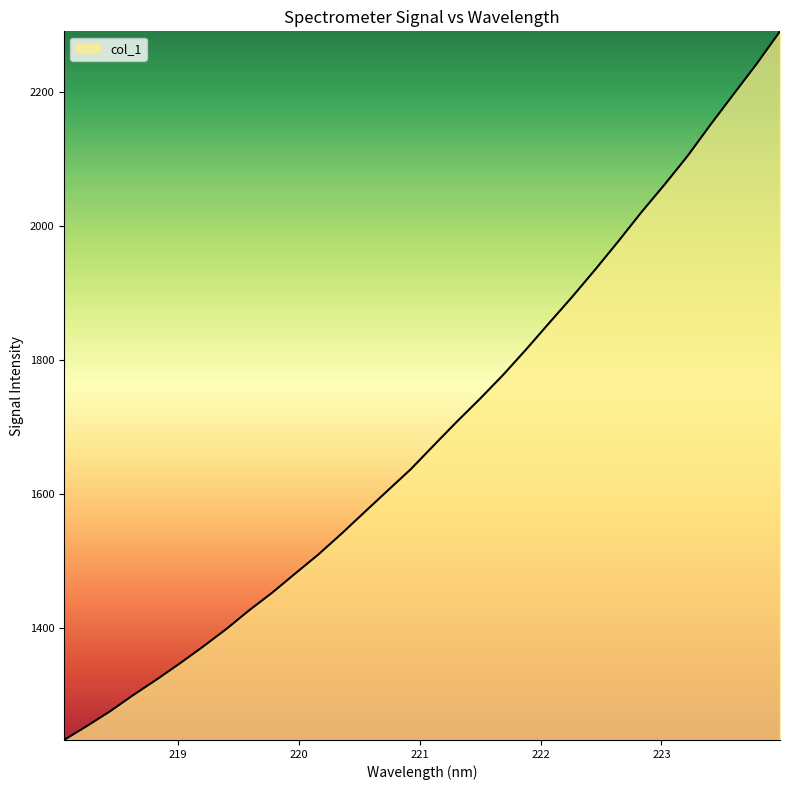

What is the minimum value shown in the chart?

1232.9